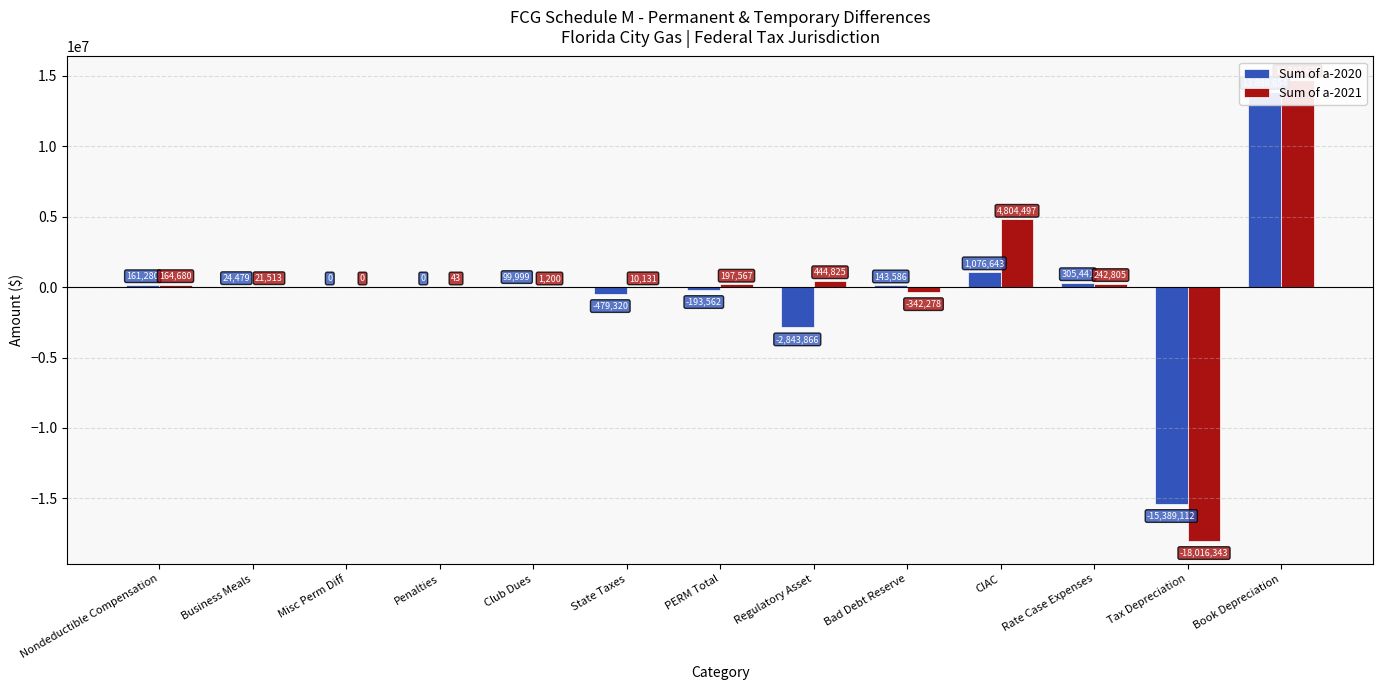

Reading left to right, what are all the values shown in this chart?

Sum of a-2020: 161280	24479	0	0	99999	-479320	-193562	-2843866	143586	1076643	305441	-15389112	13888654
Sum of a-2021: 164680	21513	0	43	1200	10131	197567	444825	-342278	4804497	242805	-18016343	14741678